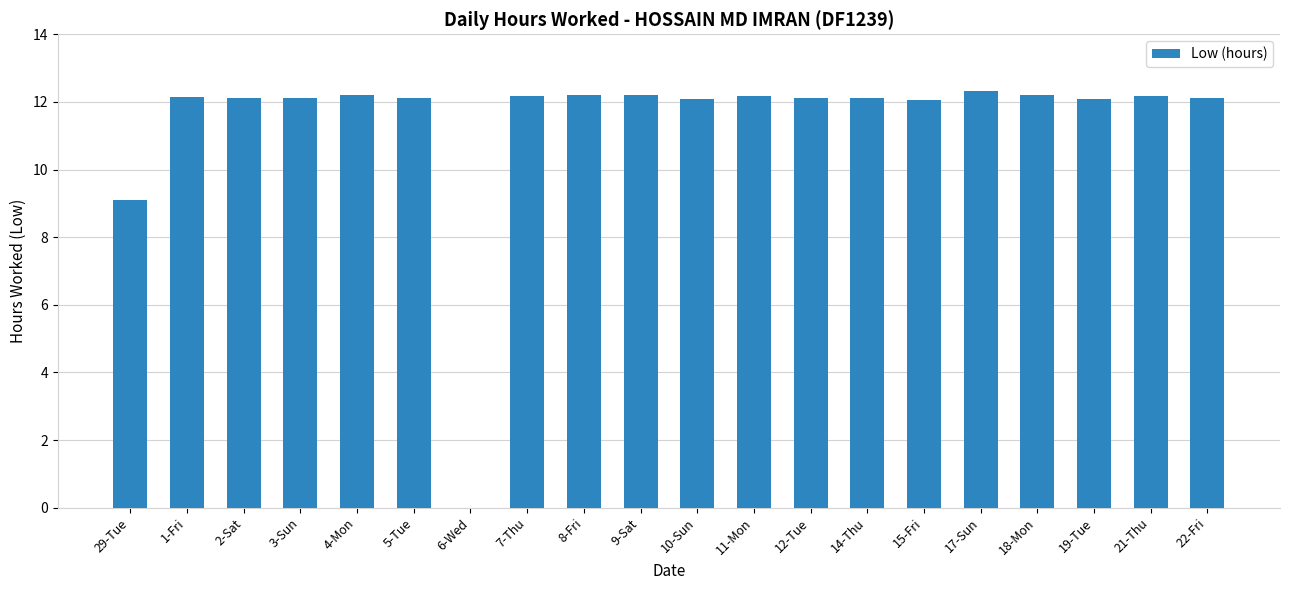

The chart shows a value of 12.1 at 3-Sun. True or false?

True